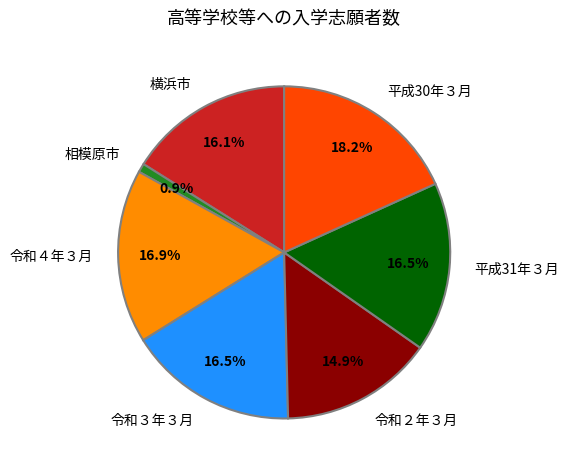

To the nearest percent, what is the combined percentage of 令和２年３月 and 相模原市?

16%